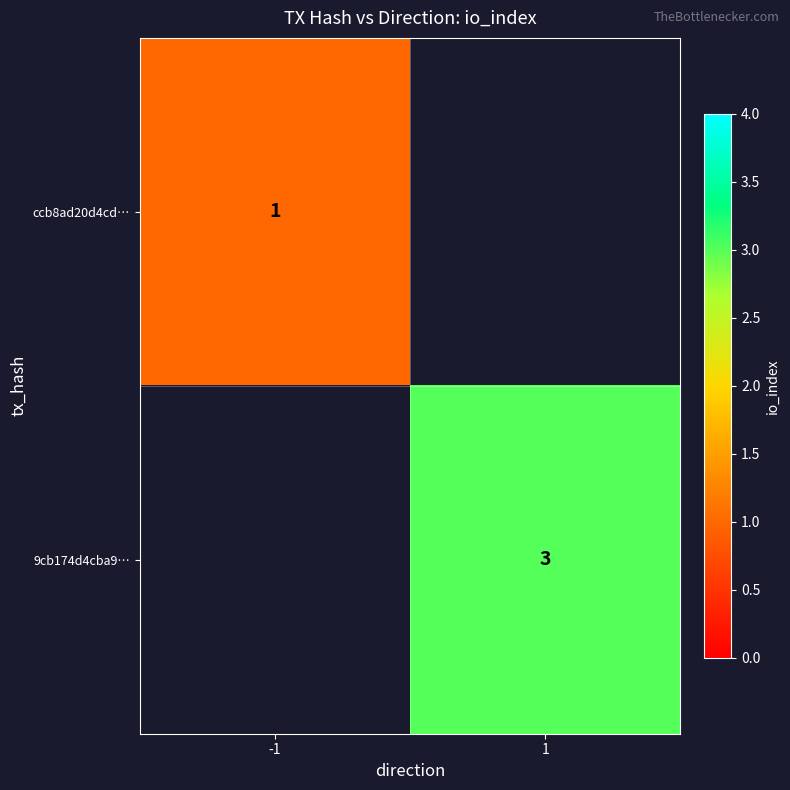

The value of ccb8ad20d4cd… at -1 is 1. True or false?

True